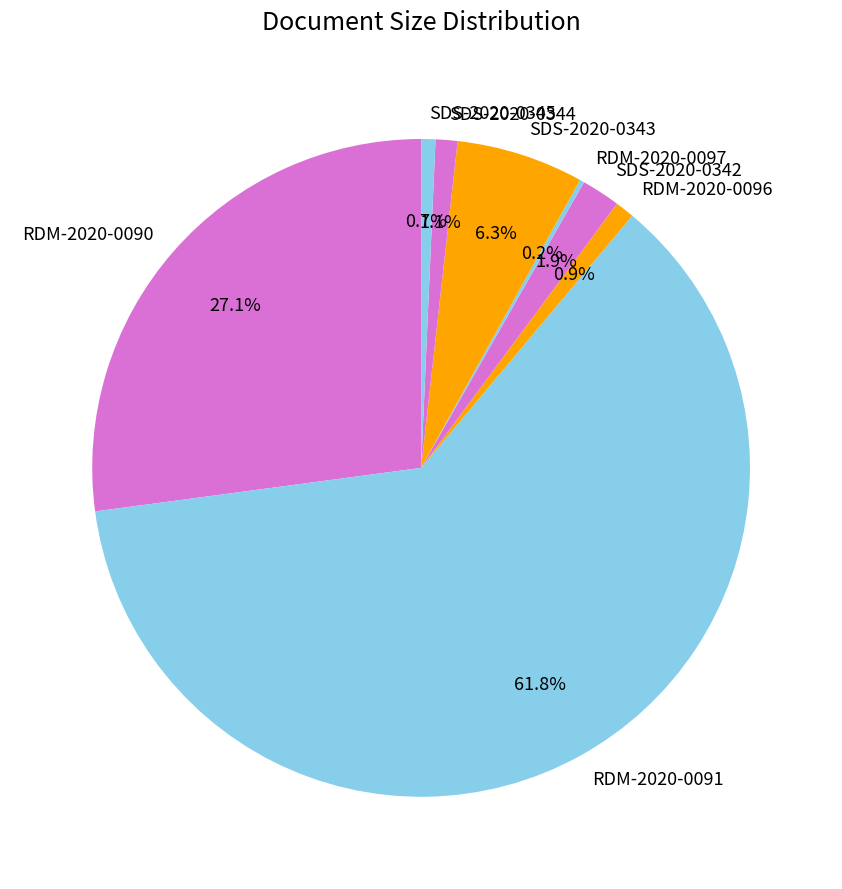

What is the ratio of the value at SDS-2020-0343 to the value at RDM-2020-0090?

0.2